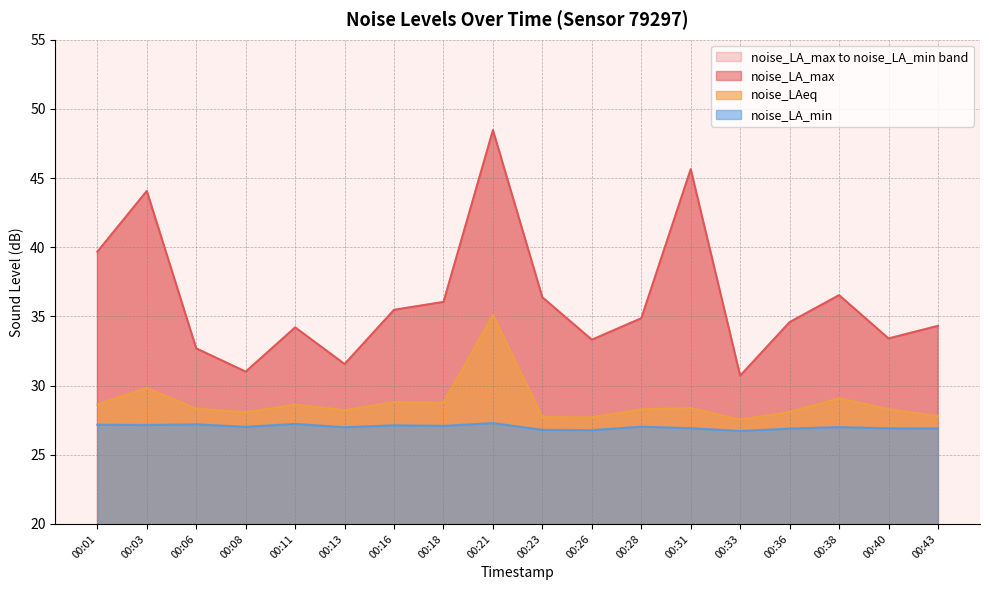

Which series has the widest spread of values?

noise_LA_max